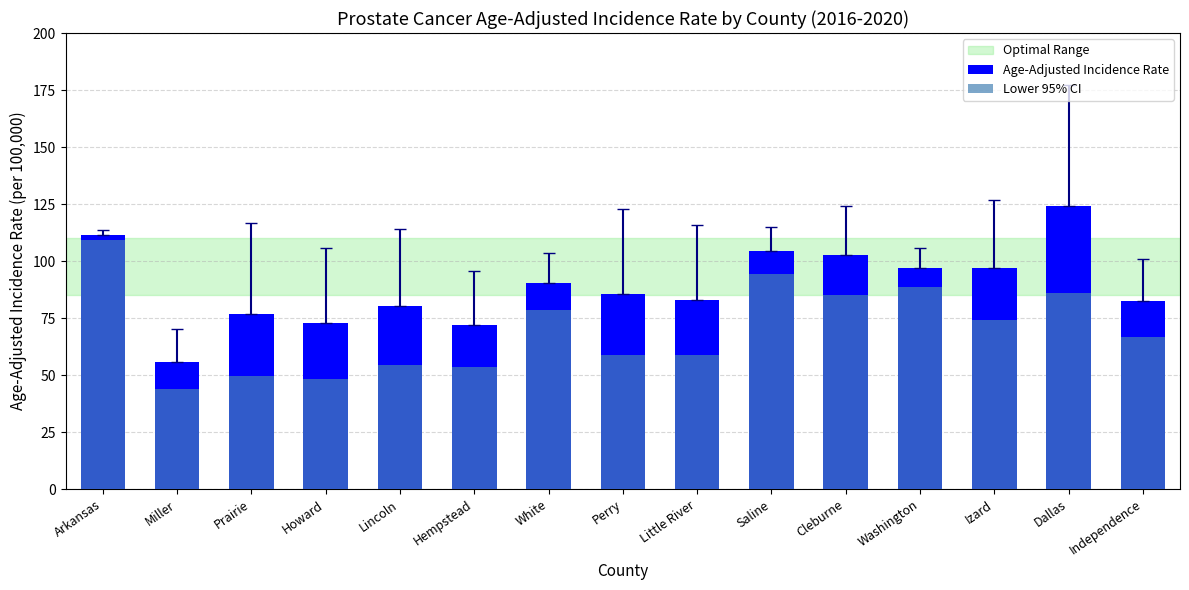

Does the chart contain any negative values?

No